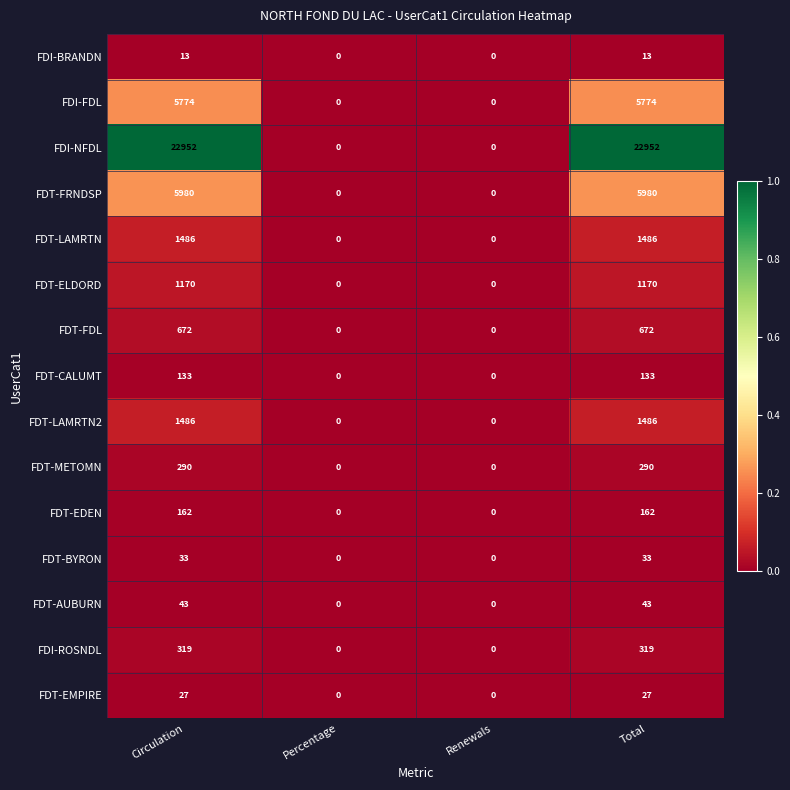

What is the approximate value of FDI-FDL at Total, to the nearest 10?

5770